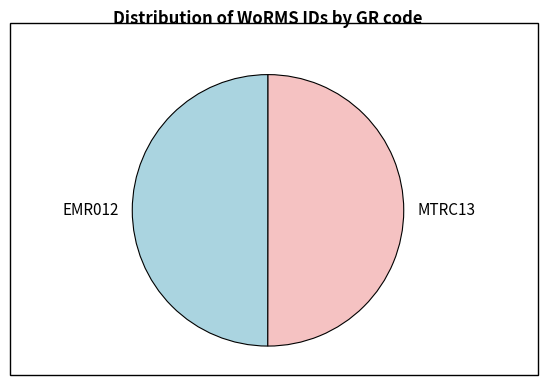

True or false: EMR012 accounts for 50% of the total.

True